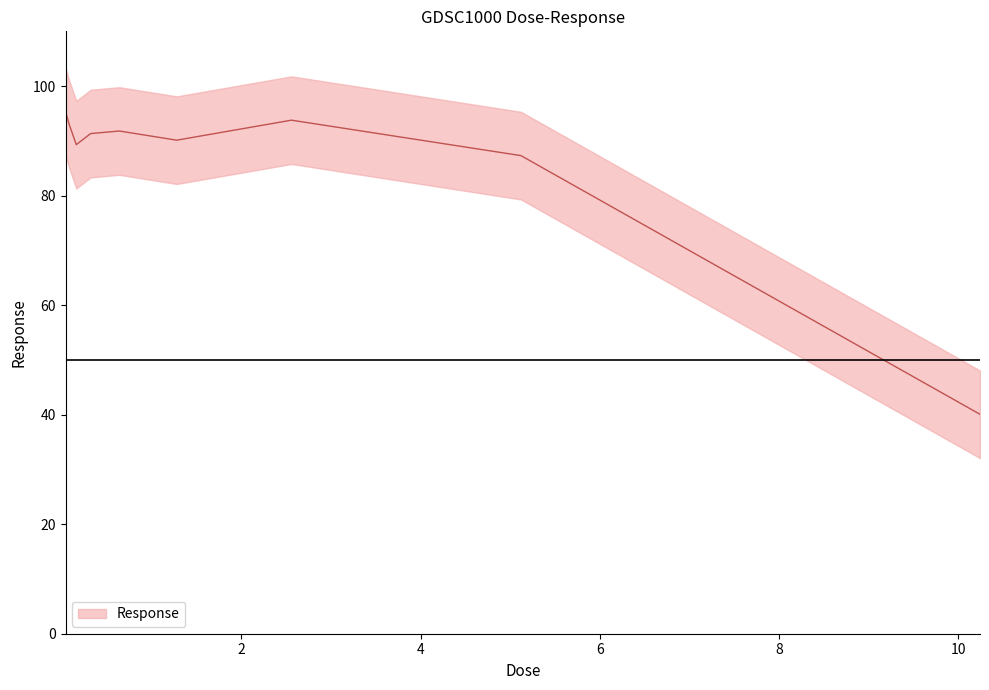

What is the change in value from 0.08 to 1.28?

-2.9